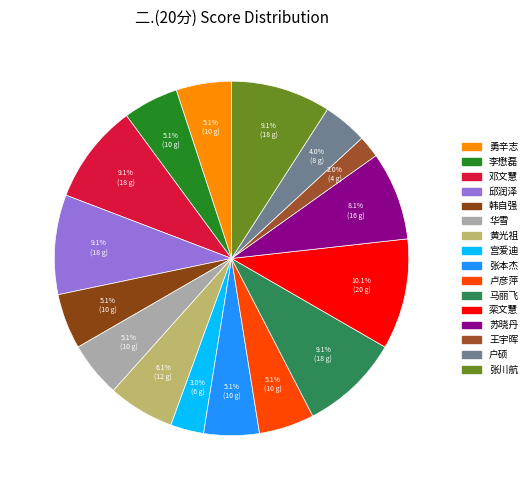

The 张本杰 slice represents 1% of the pie. True or false?

False